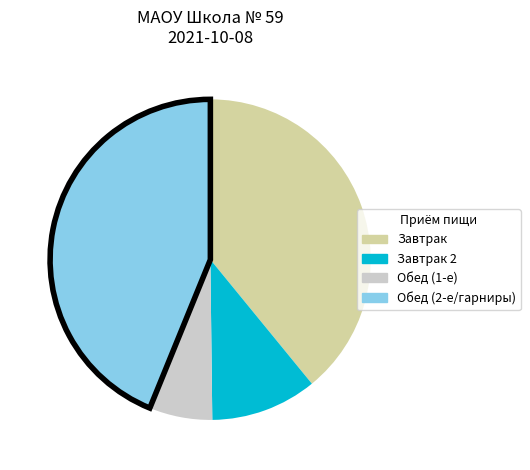

Rank the categories by value from lowest to highest.

Обед (1-е), Завтрак 2, Завтрак, Обед (2-е/гарниры)